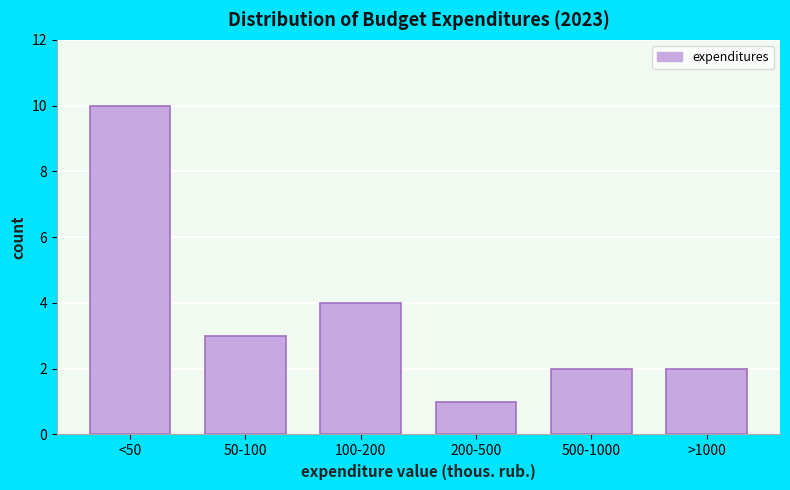

Reading left to right, transcribe all the data shown in this chart.

<50=10	50-100=3	100-200=4	200-500=1	500-1000=2	>1000=2